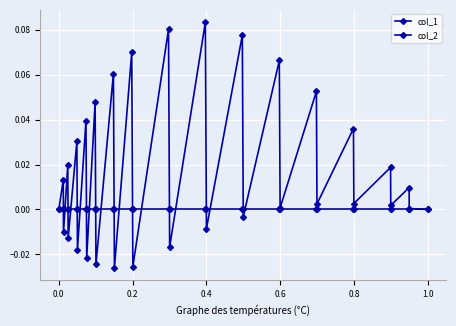

Is this an area chart (filled region under the line)?

No